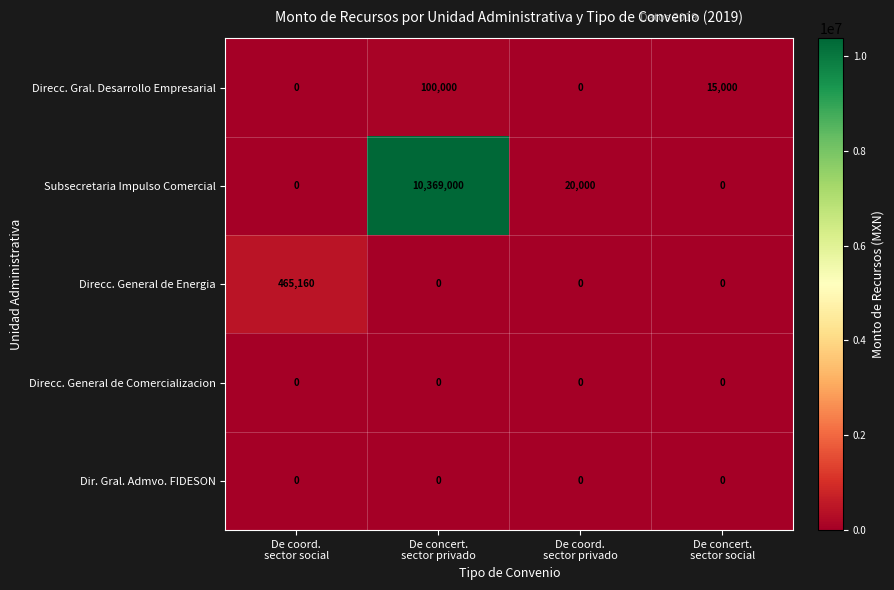

What is the difference between the second highest and minimum values in the Subsecretaria Impulso Comercial series?

20000